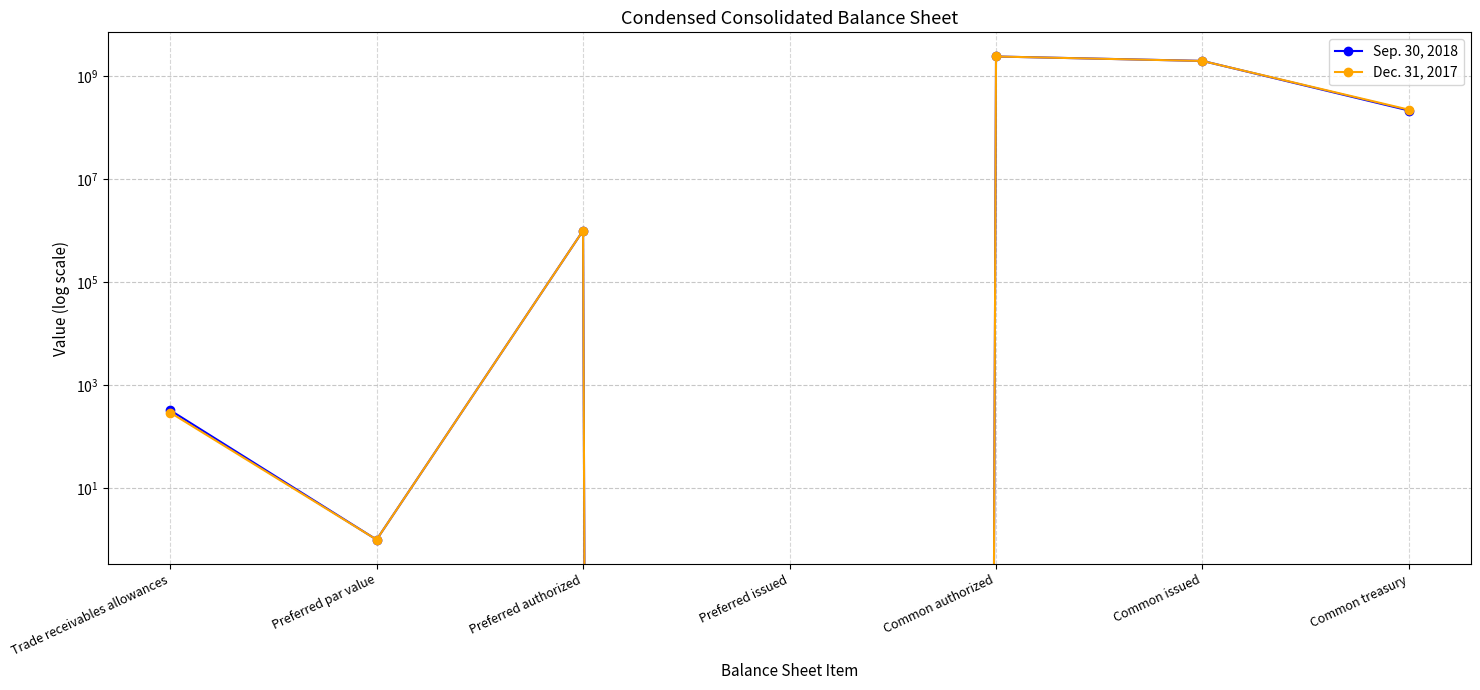

The value of Dec. 31, 2017 at Common authorized is 2400000000. True or false?

True